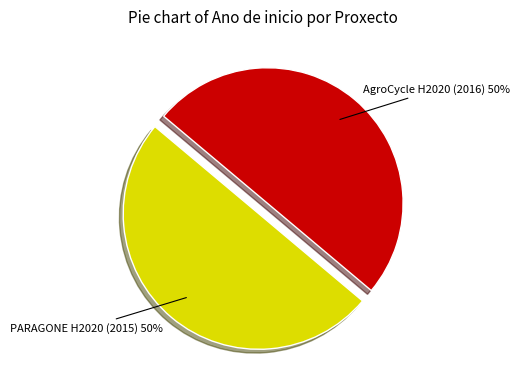

What percentage is the PARAGONE H2020 (2015) slice, to the nearest percent?

50%